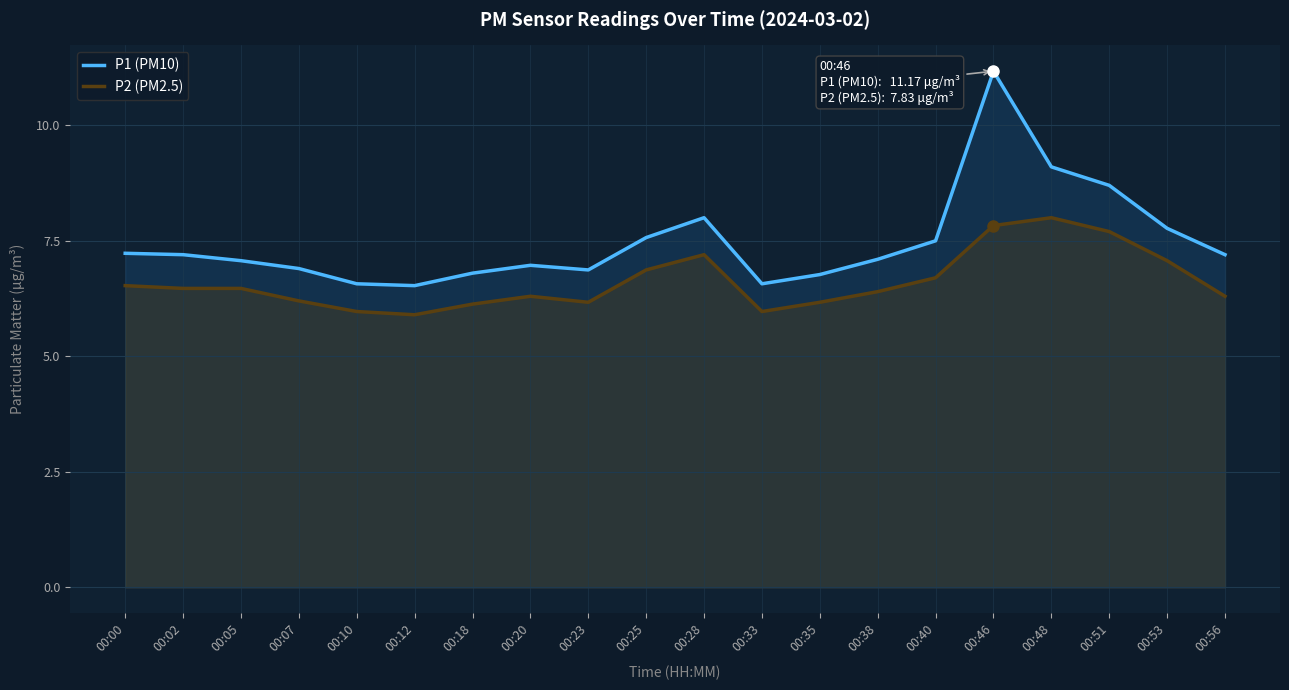

Rank the categories by P1 (PM10) value from lowest to highest.

00:12, 00:10, 00:33, 00:35, 00:18, 00:23, 00:07, 00:20, 00:05, 00:38, 00:02, 00:56, 00:00, 00:40, 00:25, 00:53, 00:28, 00:51, 00:48, 00:46